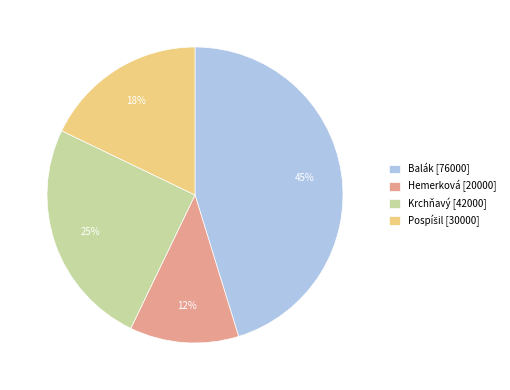

How many segments does this pie chart have?

4